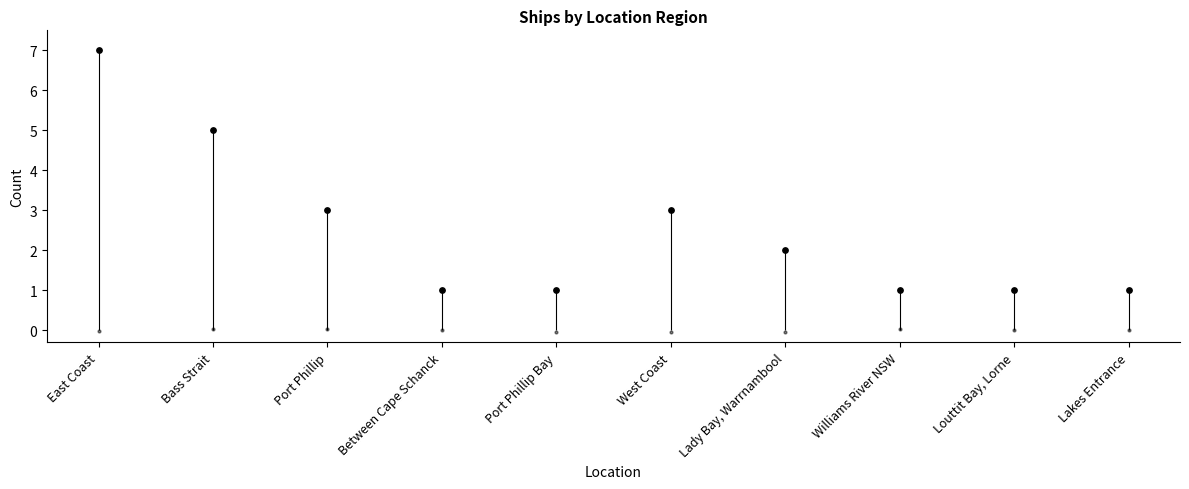

What is the change in value from Bass Strait to Port Phillip?

-2